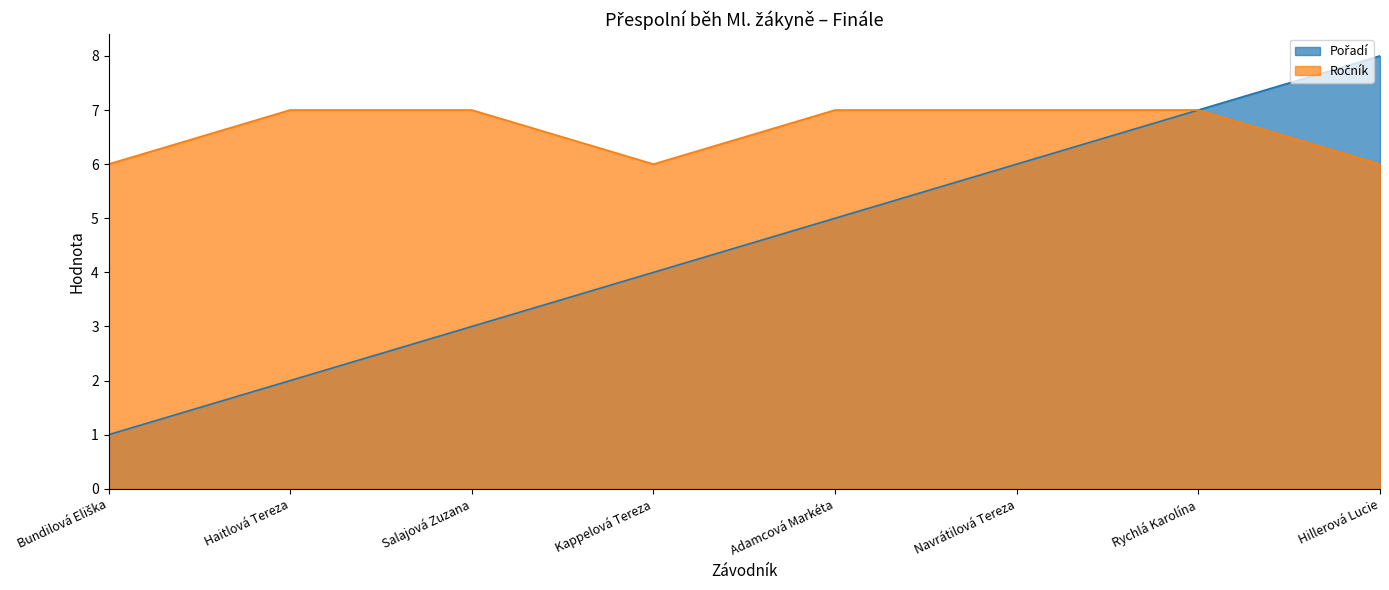

True or false: Ročník and Pořadí cross at least once.

False